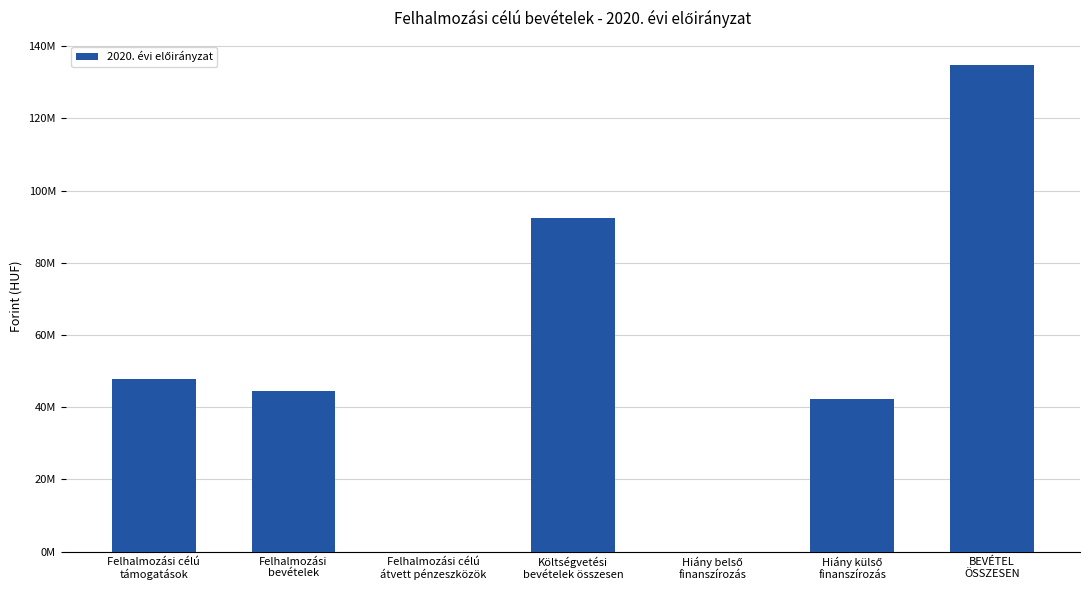

What is the change in value from Felhalmozási célú
támogatások to BEVÉTEL
ÖSSZESEN?

+87016407